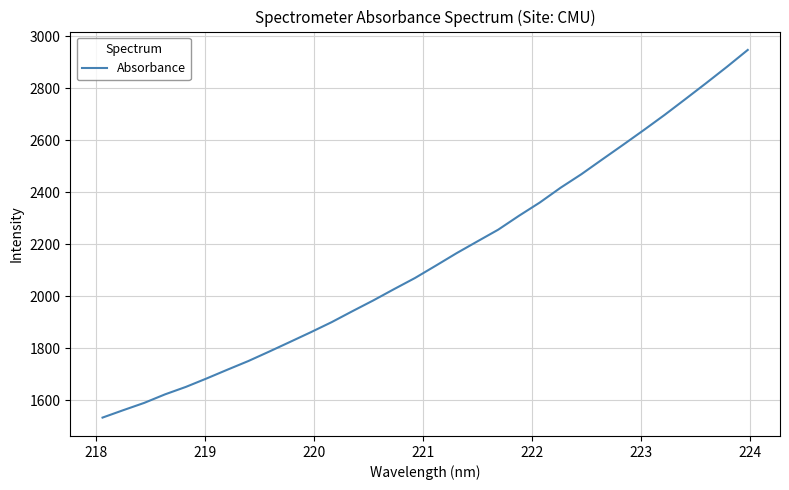

What is the difference between the maximum and minimum values?

1415.1